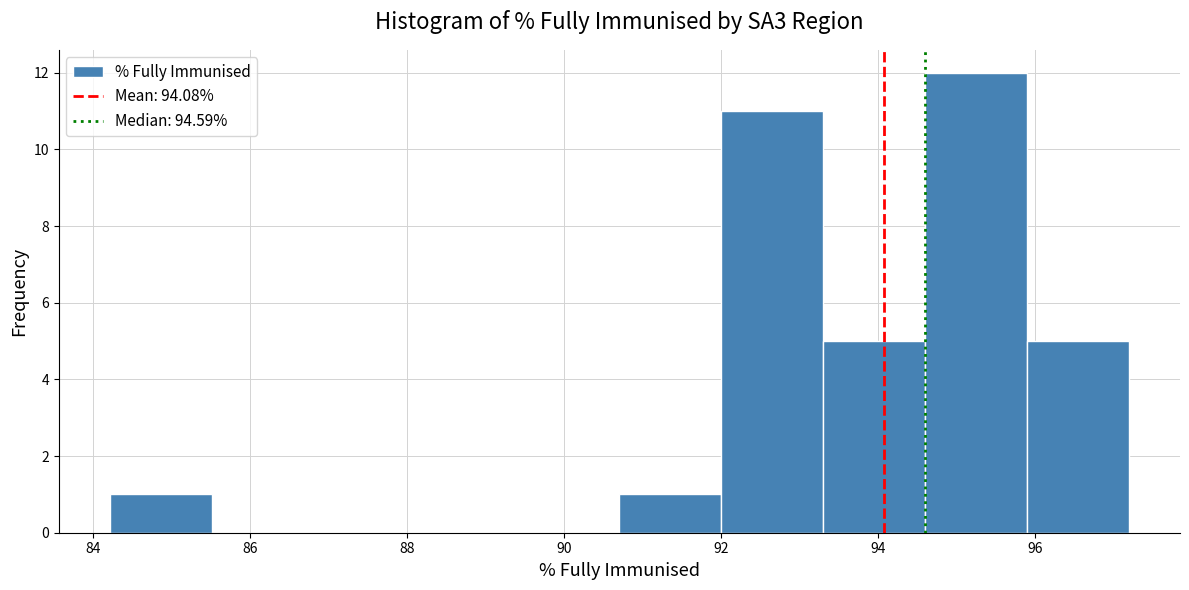

Reading left to right, transcribe this chart: for each bar, give the range it covers on the x-axis and its height. Neither the bar edges nor the heights are printed on the chart, so give them approximately, as read against the axes.

84.2 to 85.6: 1
85.6 to 86.8: 0
86.8 to 88.2: 0
88.2 to 89.4: 0
89.4 to 90.8: 0
90.8 to 92.0: 1
92.0 to 93.4: 11
93.4 to 94.6: 5
94.6 to 95.8: 12
95.8 to 97.2: 5